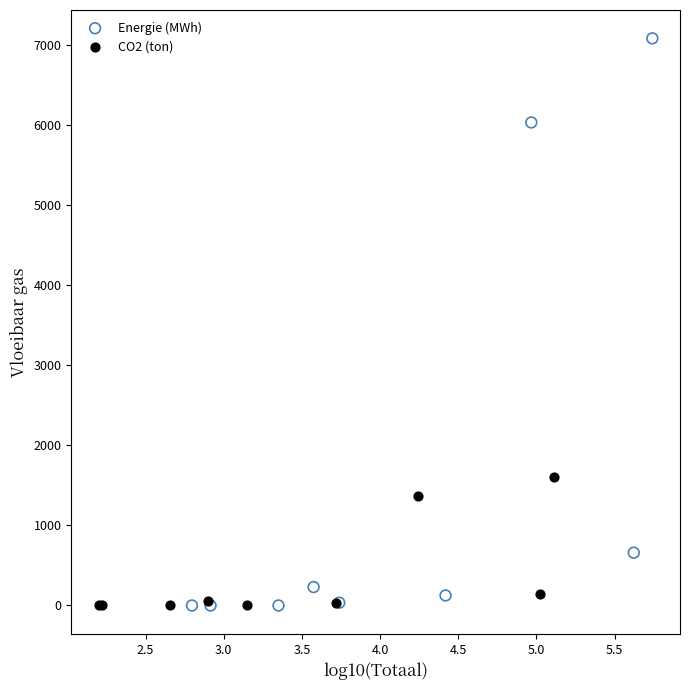

Which series has the largest Y range (max minus min)?

Energie (MWh)